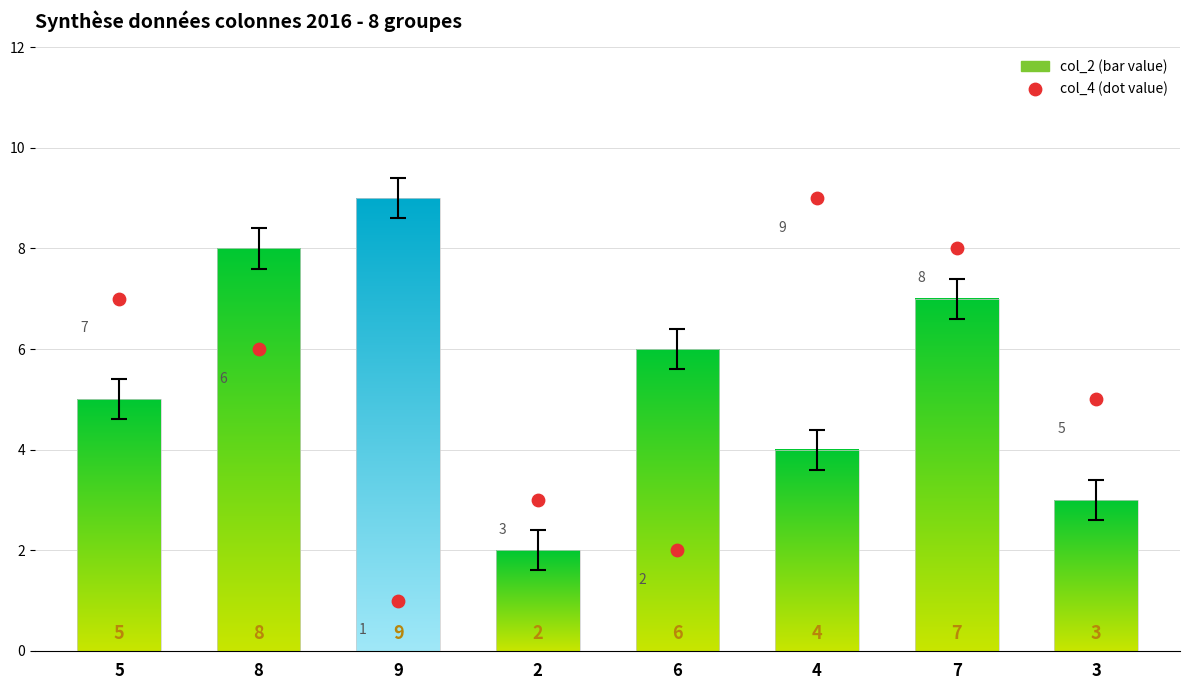

What Y value in the scatter plot is closest to 5?

5